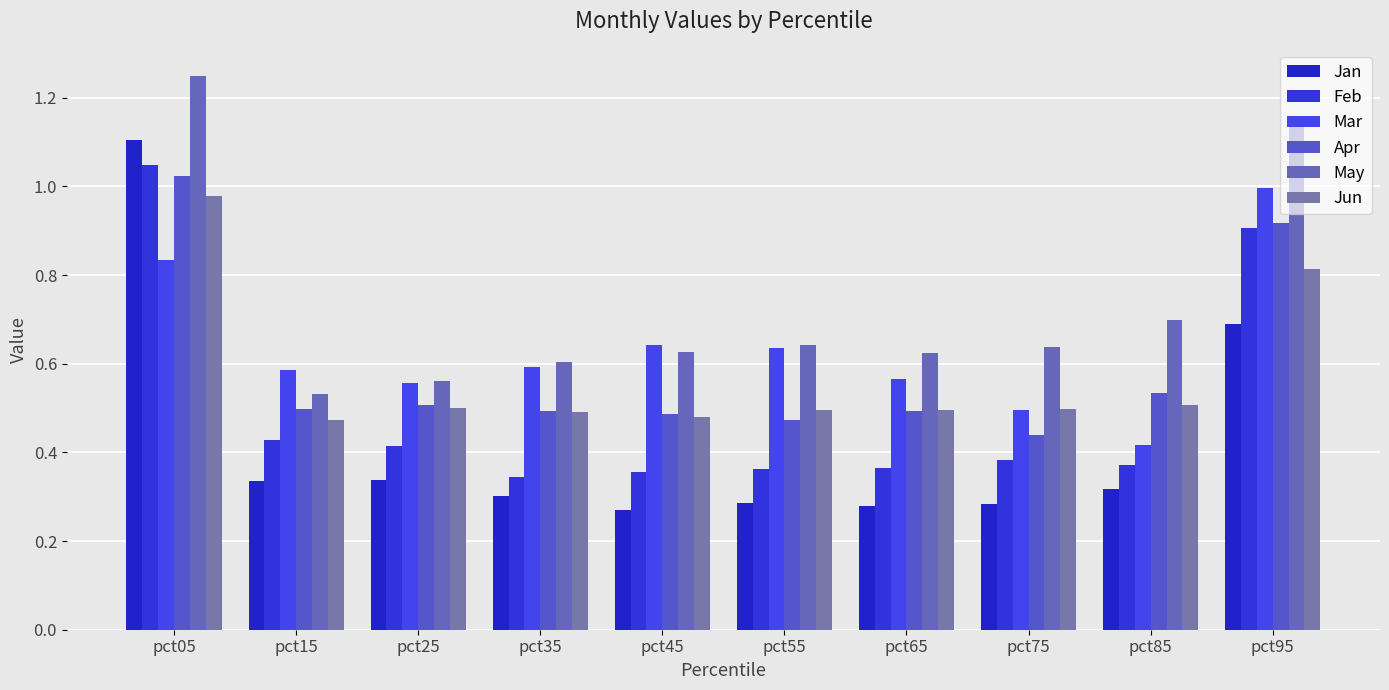

What is the total value across all series at pct45?

2.9